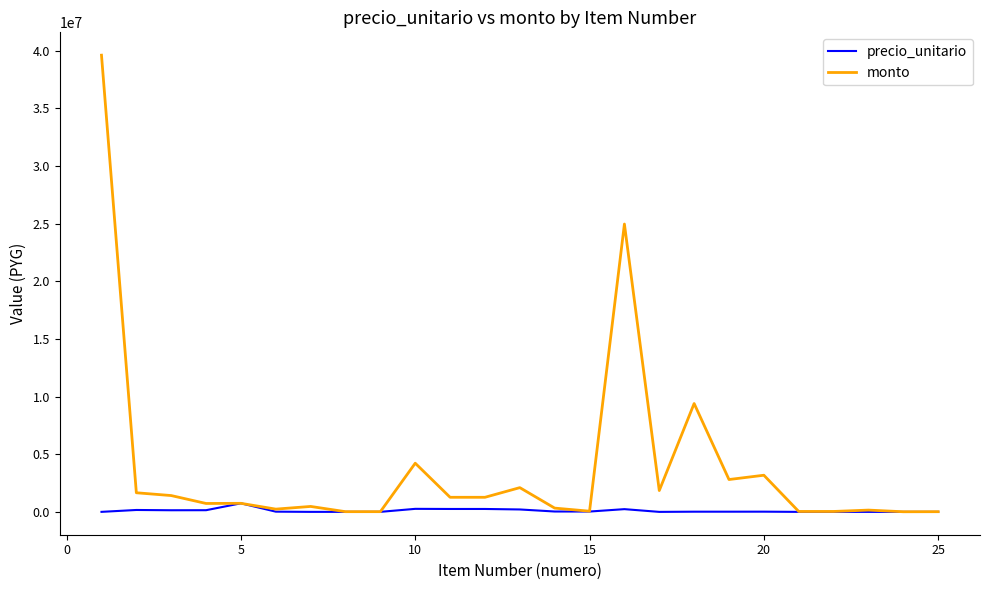

List the series in order of their peak value, lowest first.

precio_unitario, monto